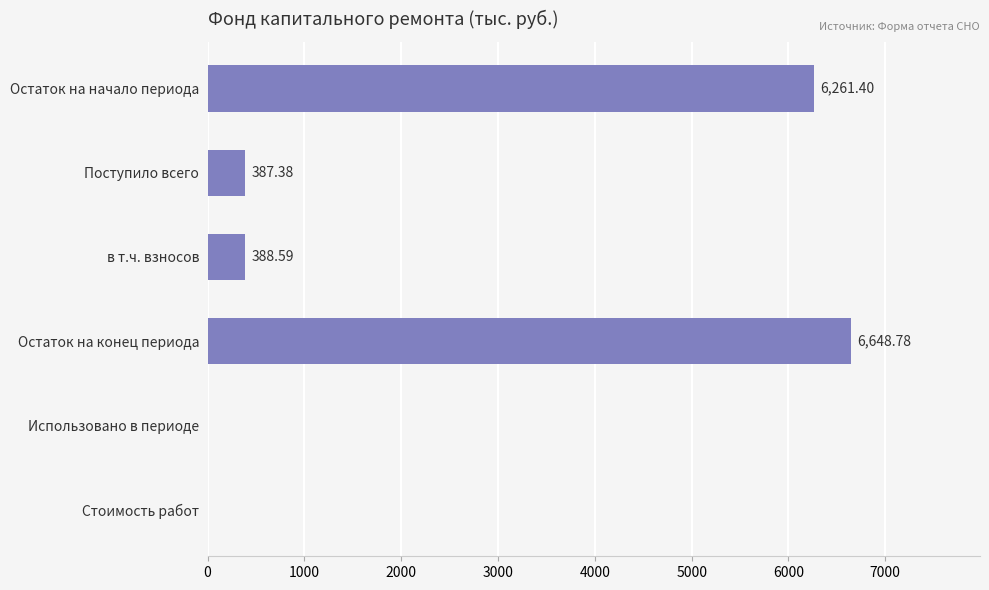

At which label is the value closest to 3324?

в т.ч. взносов